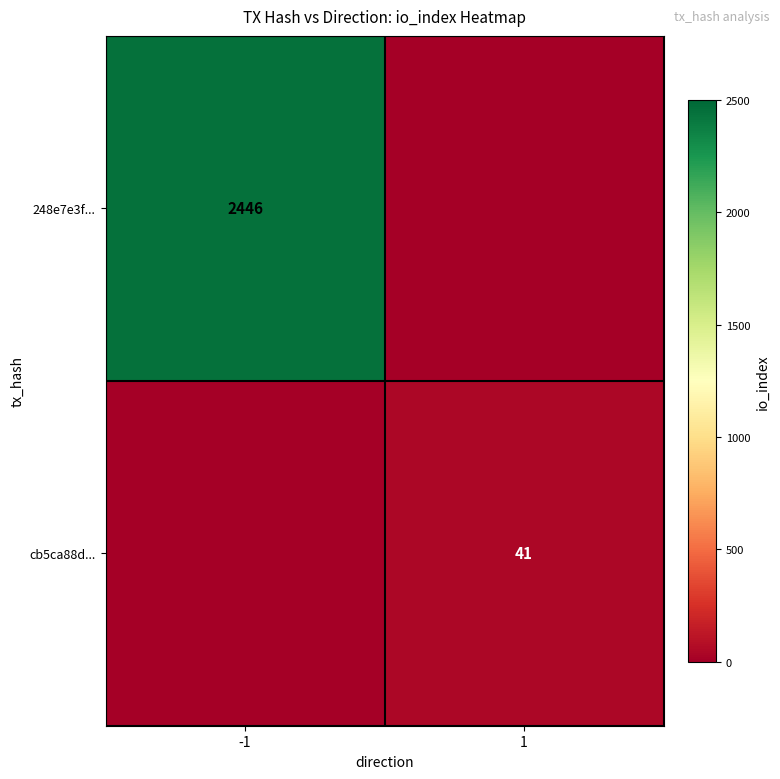

What is the total value across all series at -1?

2446